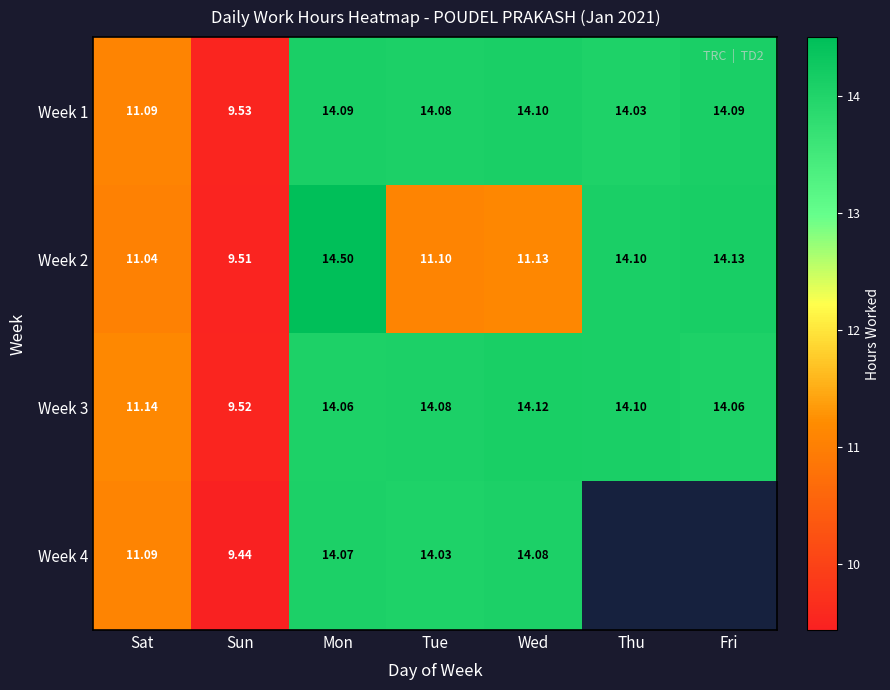

What is the average value of the Week 3 series?

13.0